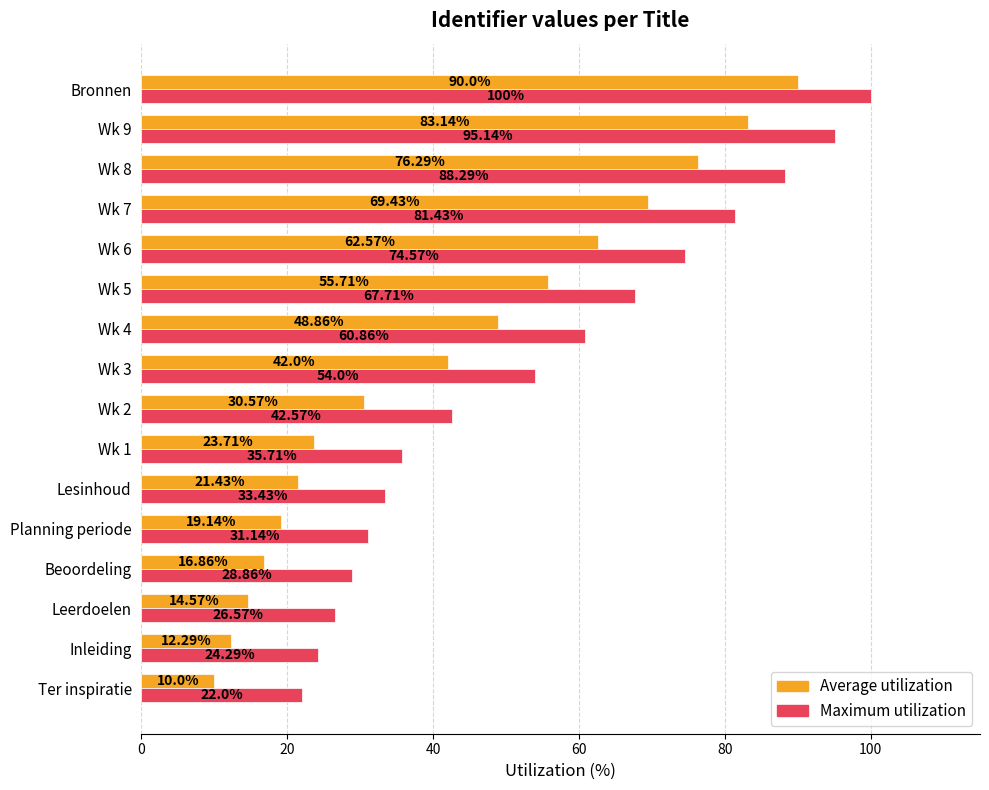

Rank the categories by Maximum utilization value from highest to lowest.

Bronnen, Wk 9, Wk 8, Wk 7, Wk 6, Wk 5, Wk 4, Wk 3, Wk 2, Wk 1, Lesinhoud, Planning periode, Beoordeling, Leerdoelen, Inleiding, Ter inspiratie